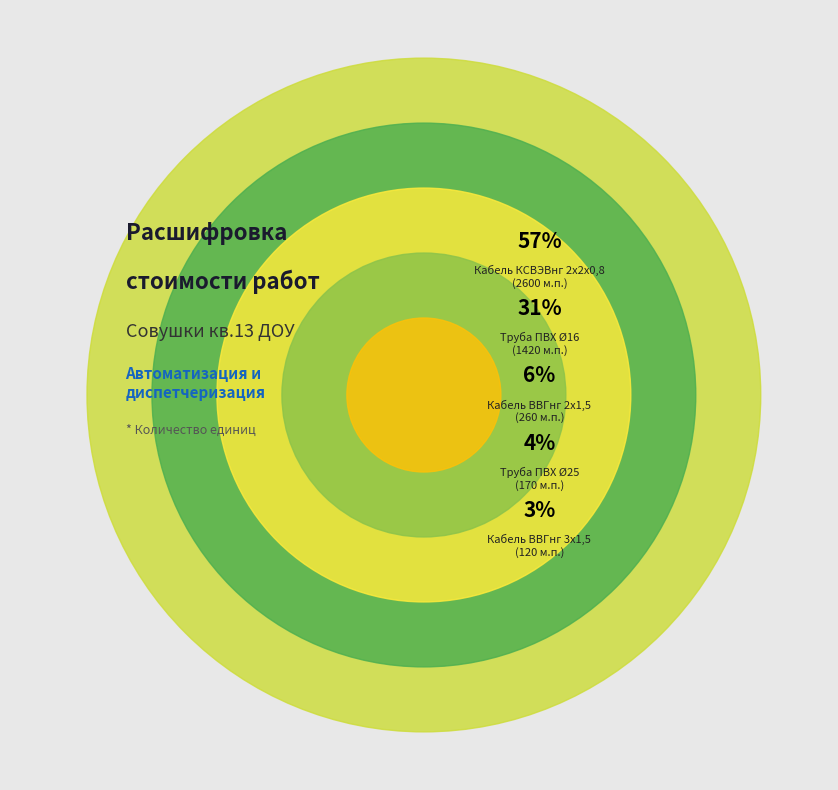

The Кабель КСВЭВнг 2х2х0,8 slice represents 70% of the pie. True or false?

False